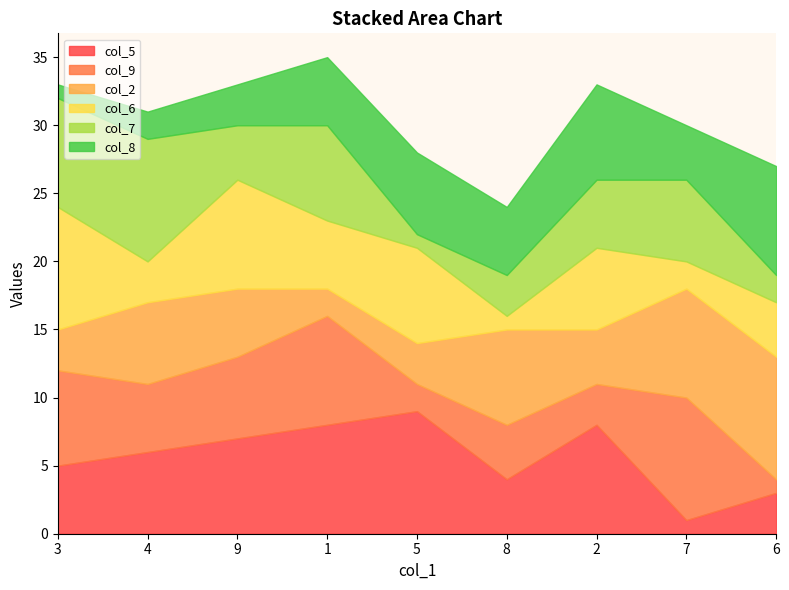

Rank the series by their maximum value, from lowest to highest.

col_8, col_5, col_9, col_2, col_6, col_7